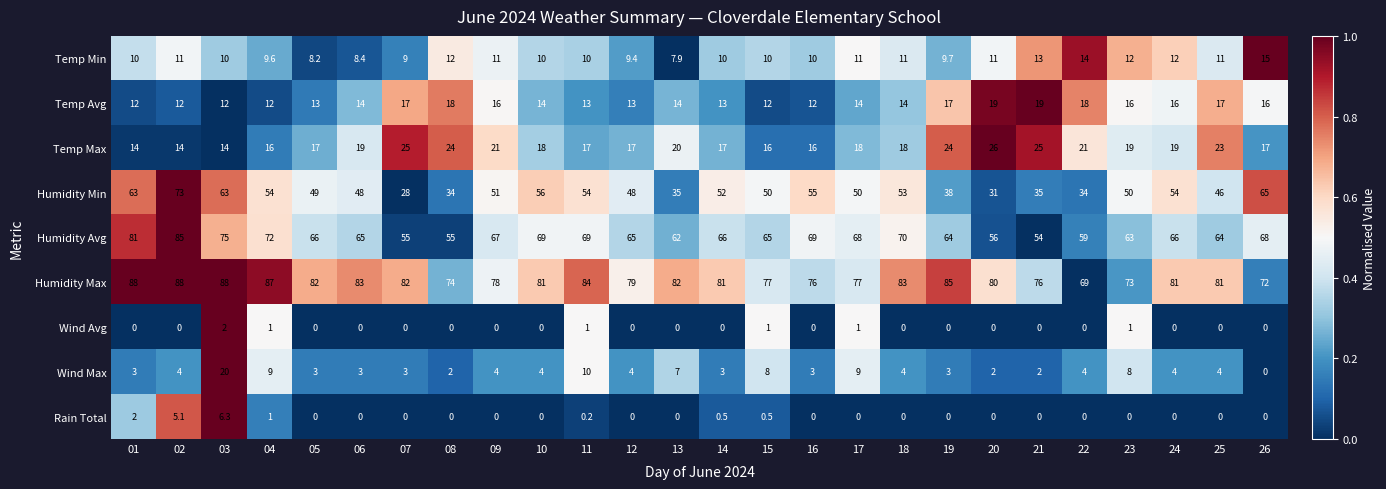

At which label does Rain Total reach its peak?

03